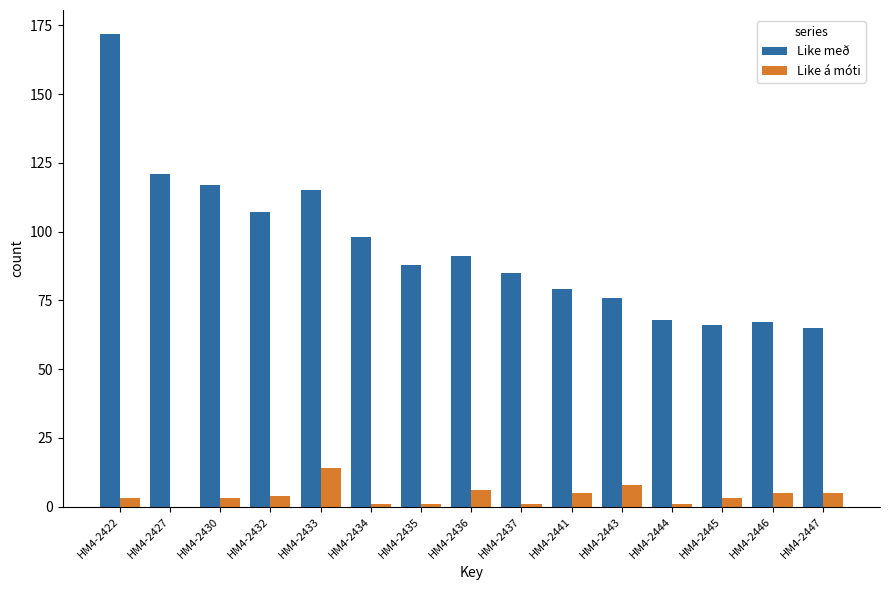

Which series has the largest total across all categories?

Like með